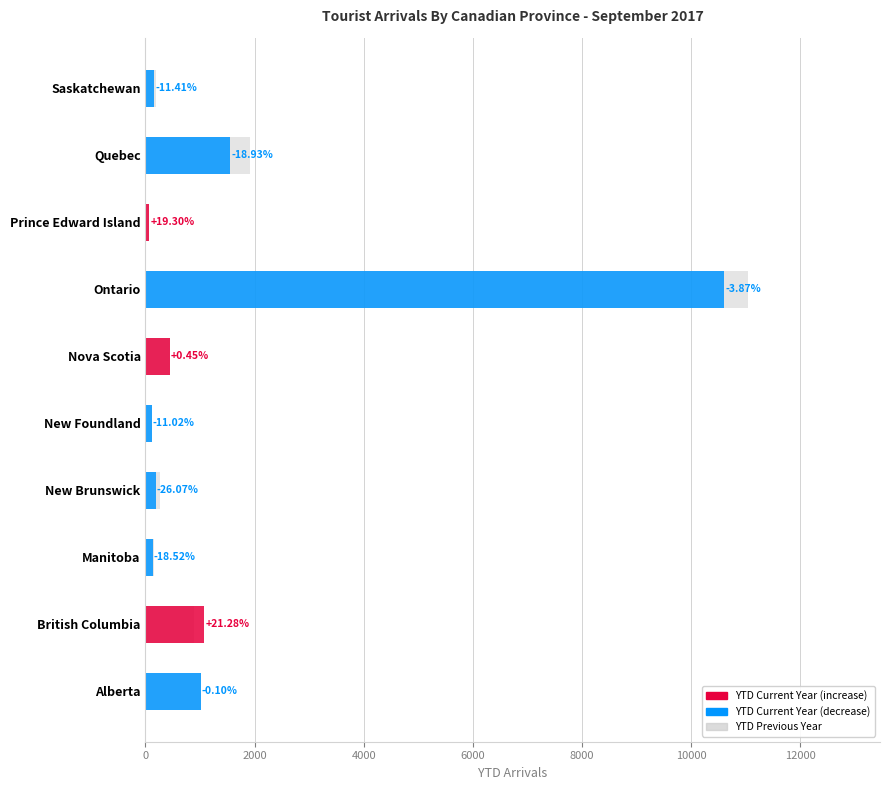

Which series changed the most between Manitoba and New Brunswick?

YTD Previous Year